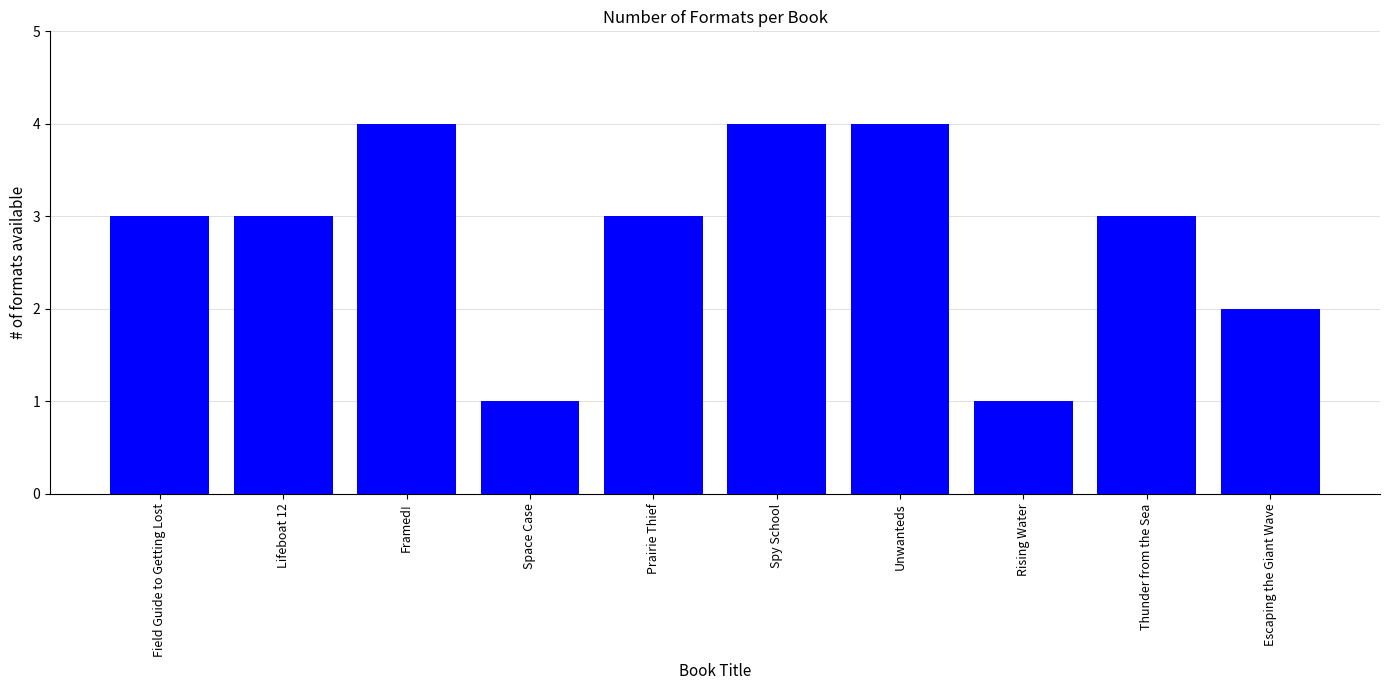

The value at Escaping the Giant Wave is 1. True or false?

False